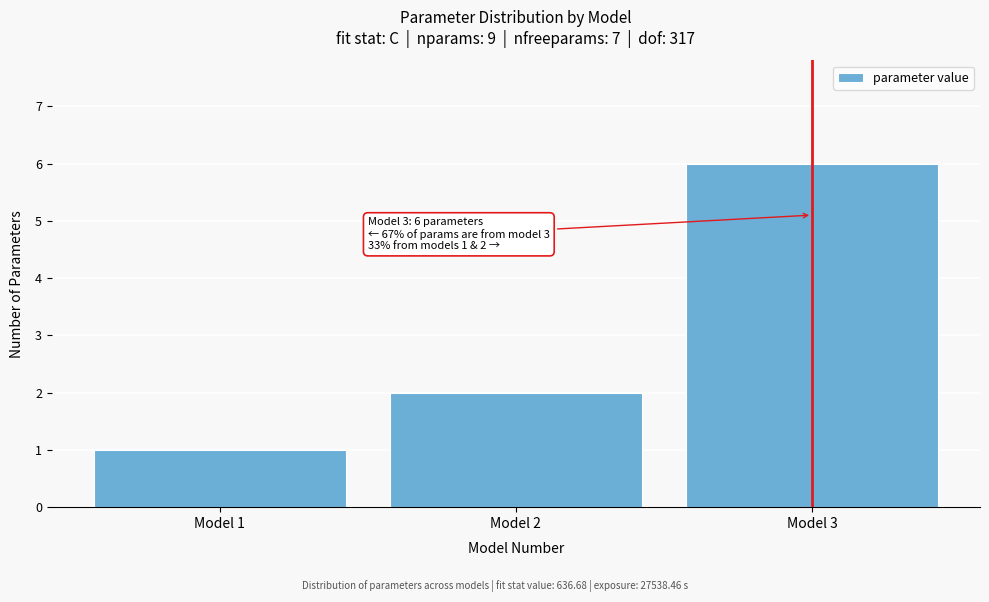

Which range on the x-axis has the tallest bar?

2.5 to 3.5